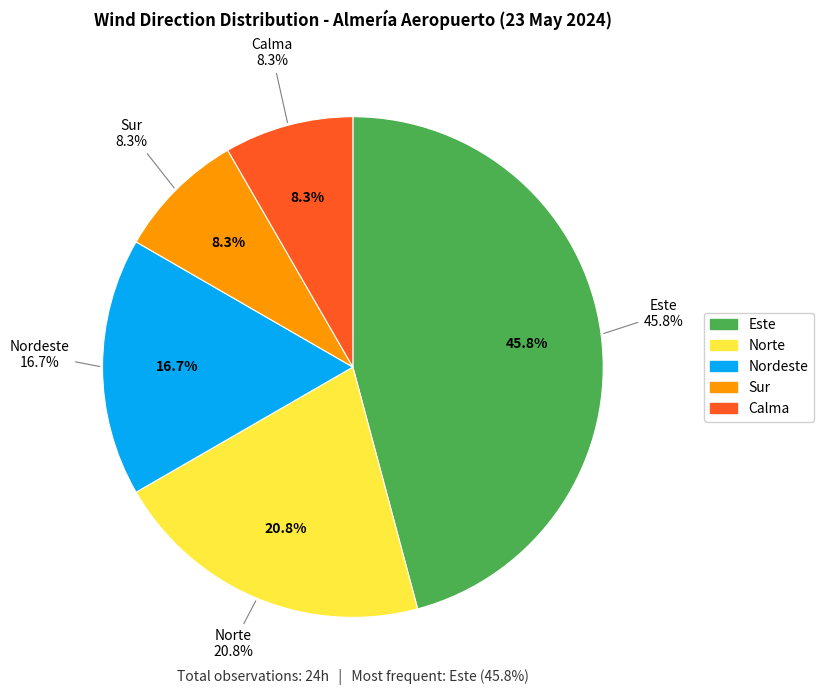

Is Norte the majority of the pie?

No